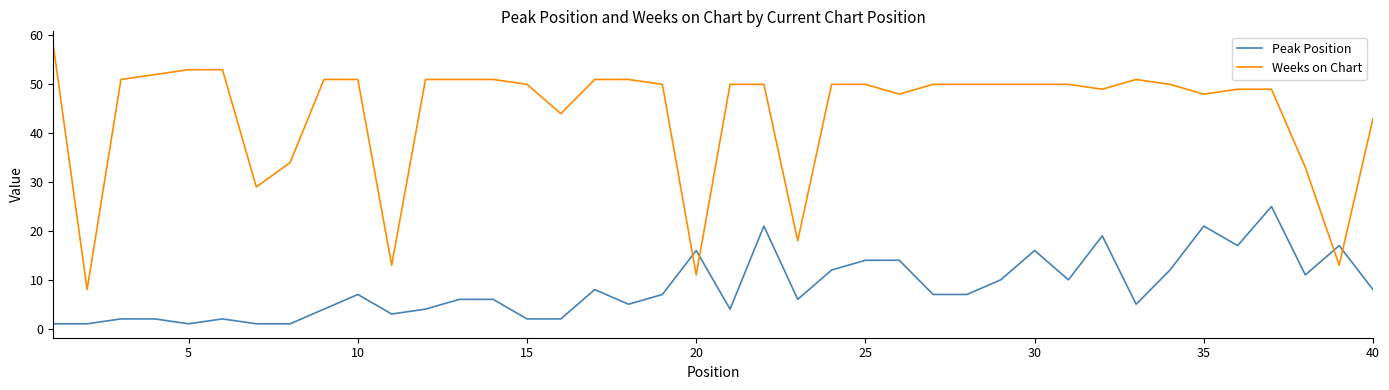

Reading left to right, list all the values displayed in this chart.

Peak Position: 1	1	2	2	1	2	1	1	4	7	3	4	6	6	2	2	8	5	7	16	4	21	6	12	14	14	7	7	10	16	10	19	5	12	21	17	25	11	17	8
Weeks on Chart: 58	8	51	52	53	53	29	34	51	51	13	51	51	51	50	44	51	51	50	11	50	50	18	50	50	48	50	50	50	50	50	49	51	50	48	49	49	33	13	43